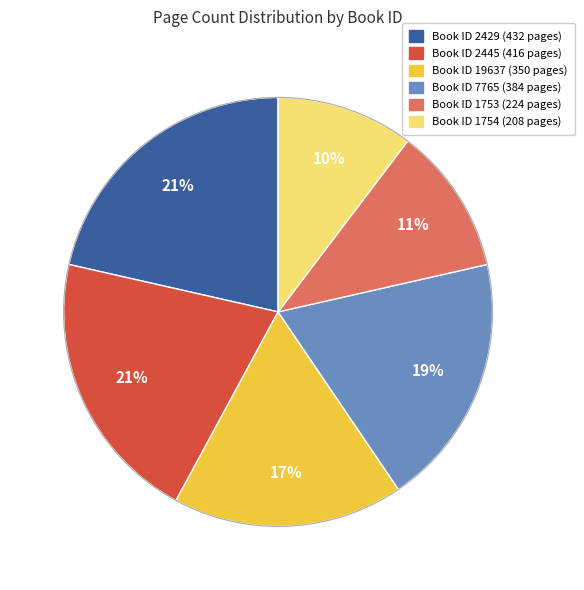

To the nearest percent, what is the difference between the largest and smallest slice percentages?

11%